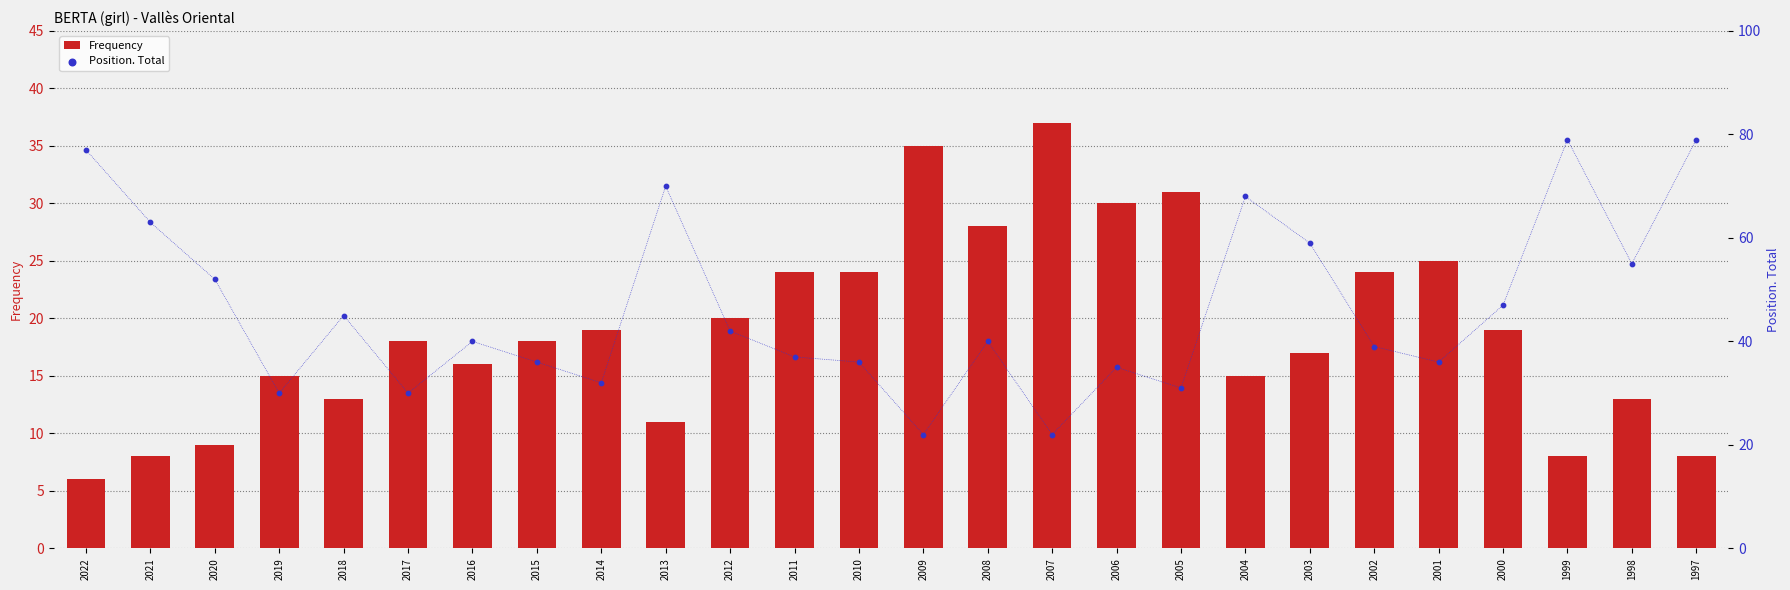

What is the total value across all series at 2006?

65